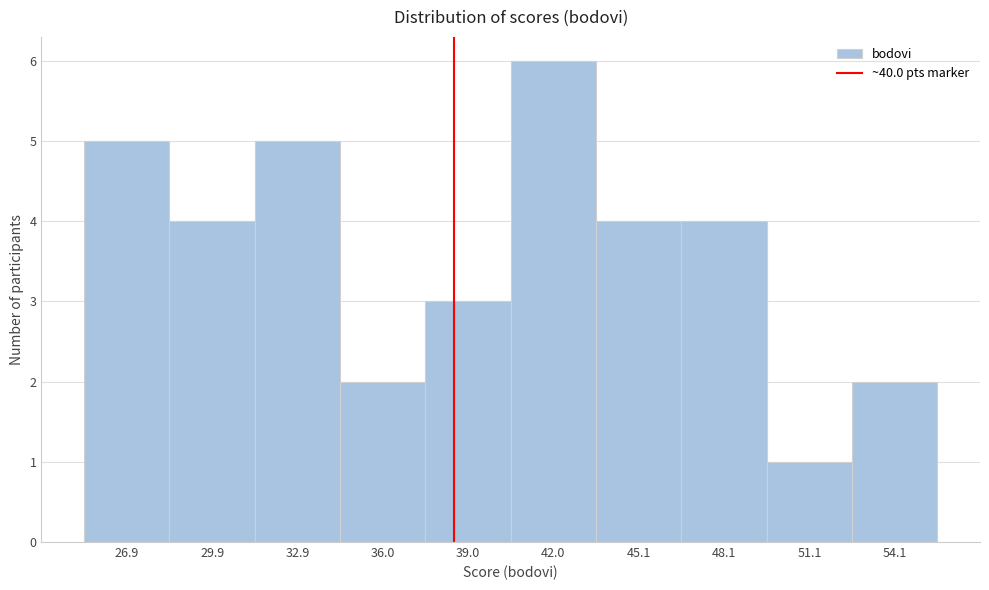

Reading left to right, list all the values displayed in this chart.

5	4	5	2	3	6	4	4	1	2